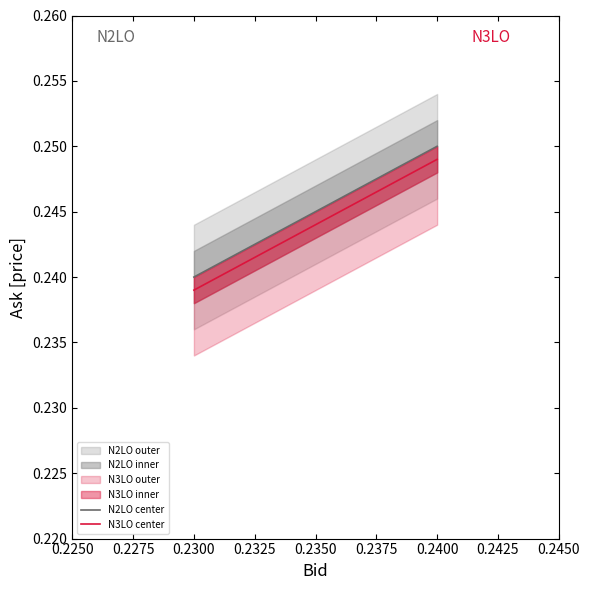

The value of N3LO center at 0.2300 is 0.2. True or false?

True